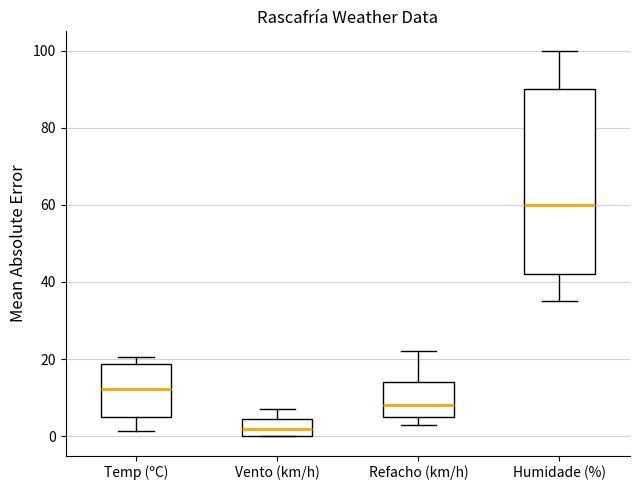

Where does the upper whisker of the box for Humidade (%) end on the y-axis? The values are not printed on the chart, so give them approximately, as read against the axis.

100